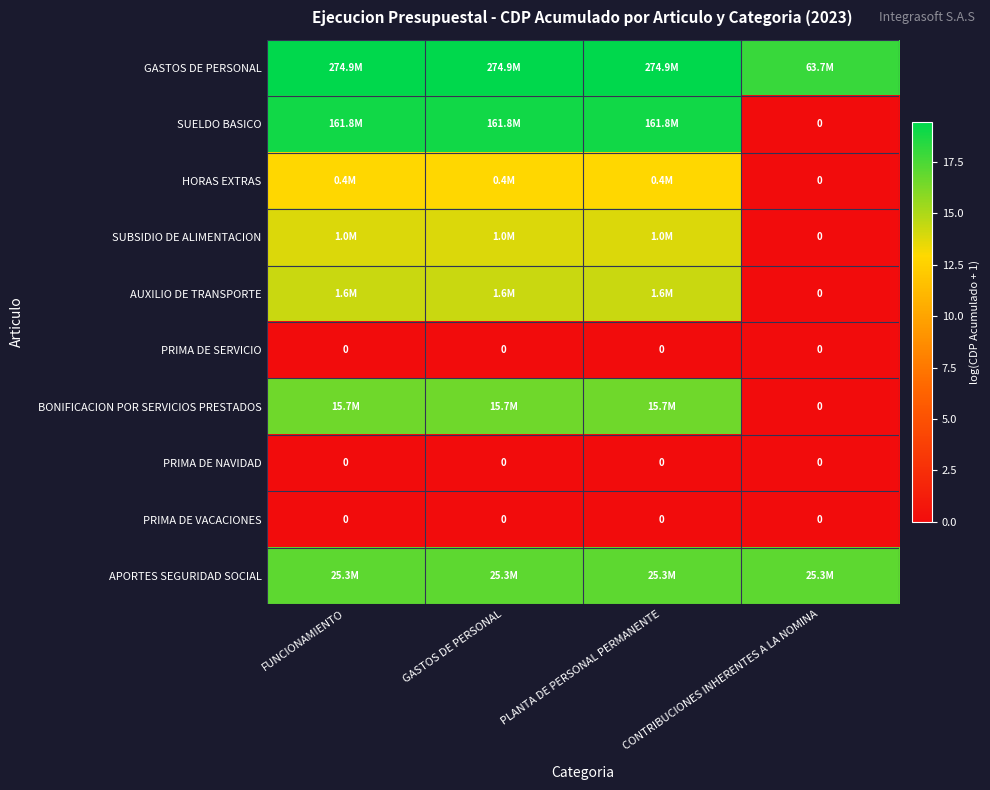

The PRIMA DE NAVIDAD series shows 0.0 at GASTOS DE PERSONAL. True or false?

True